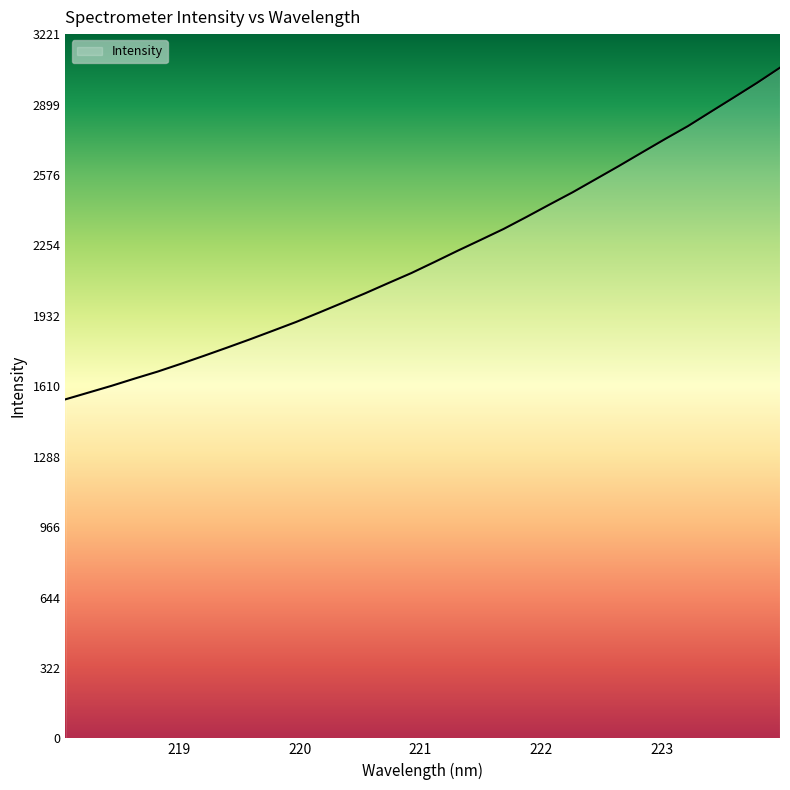

What is the difference between the maximum and minimum values?

1517.2